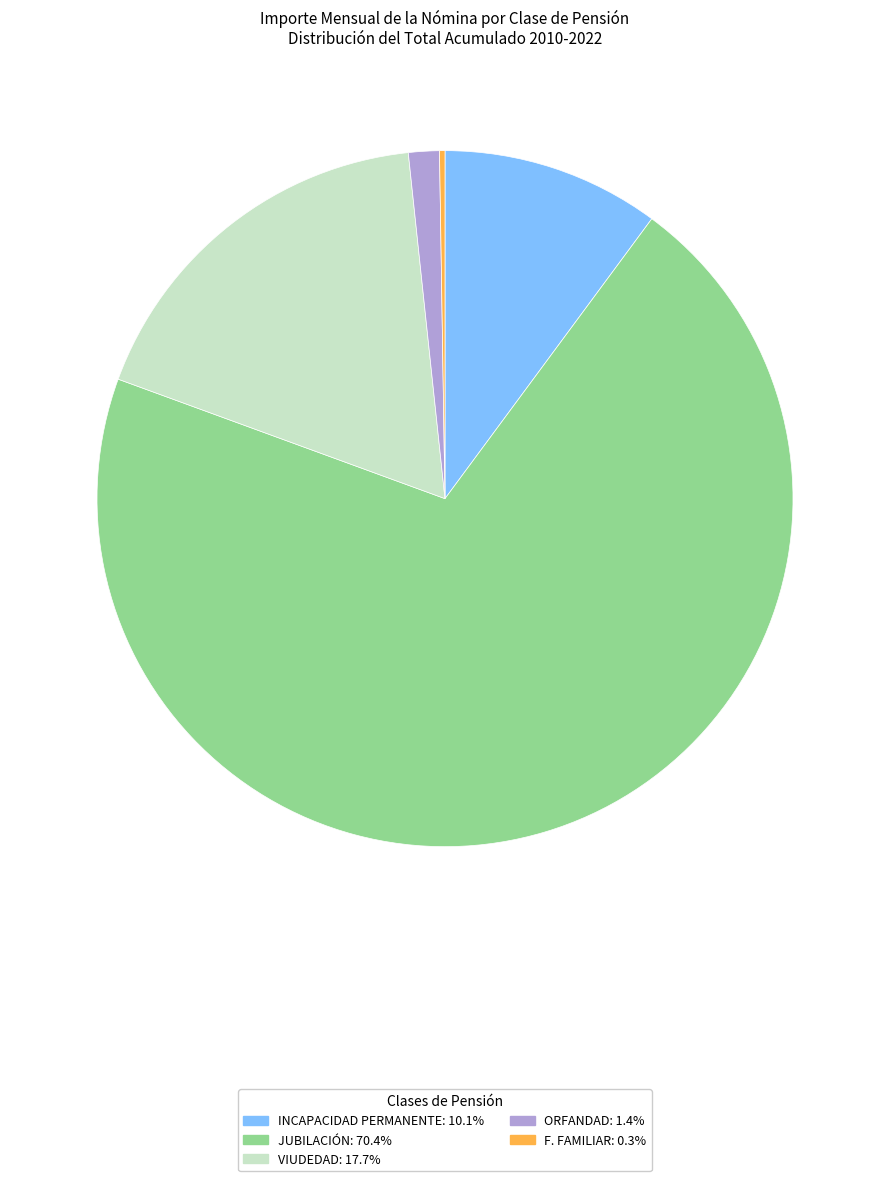

What is the majority slice?

JUBILACIÓN